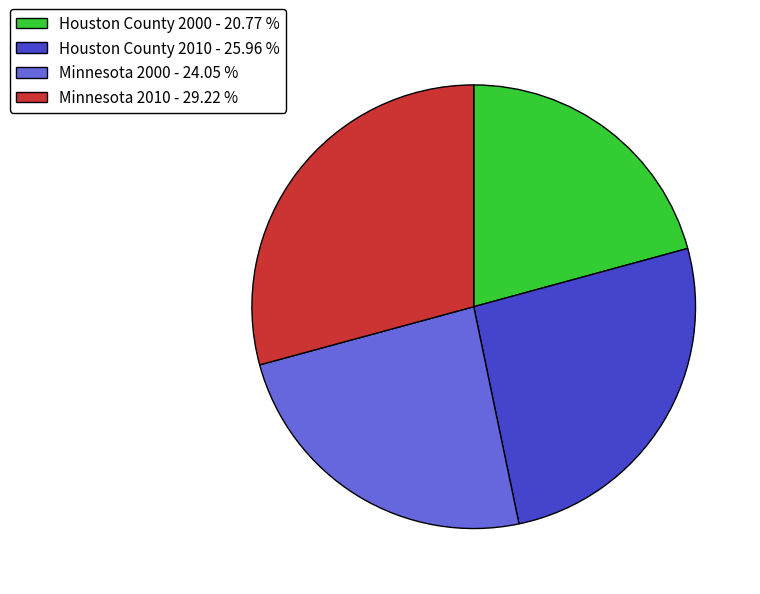

Combined, do Houston County 2010 - 25.96 % and Houston County 2000 - 20.77 % account for over 50%?

No